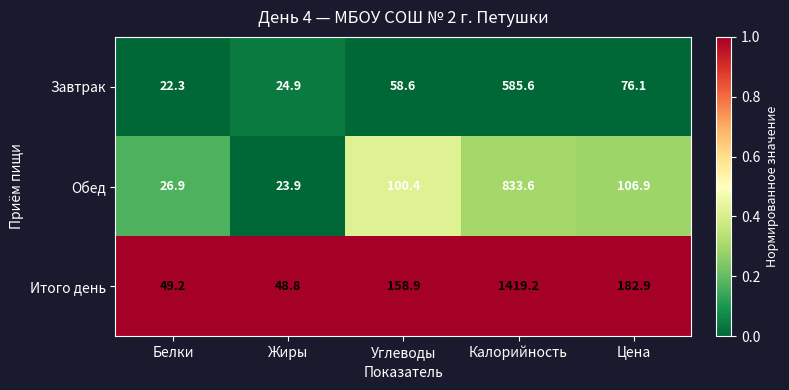

Is the value of Итого день at Жиры greater than the value of Обед at Углеводы?

No